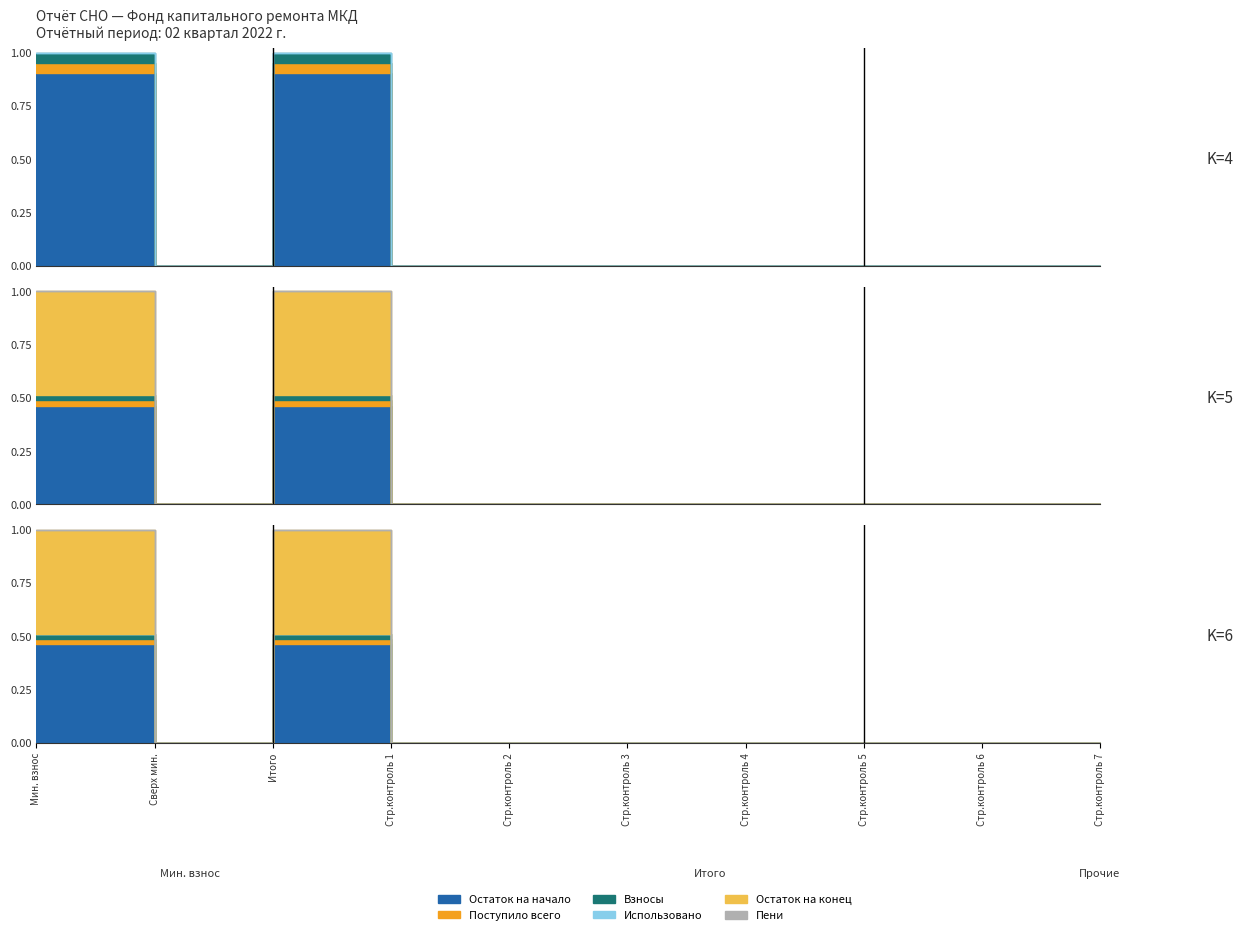

The value of Остаток на конец at Стр.контроль 5 is 0.0. True or false?

True